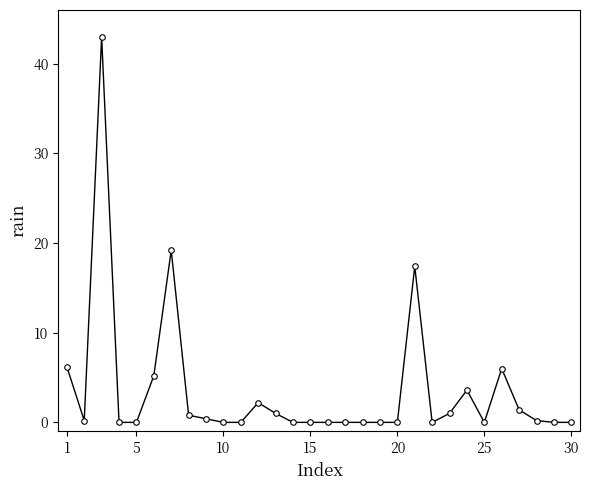

What is the value of the 3rd point from the left?

43.0